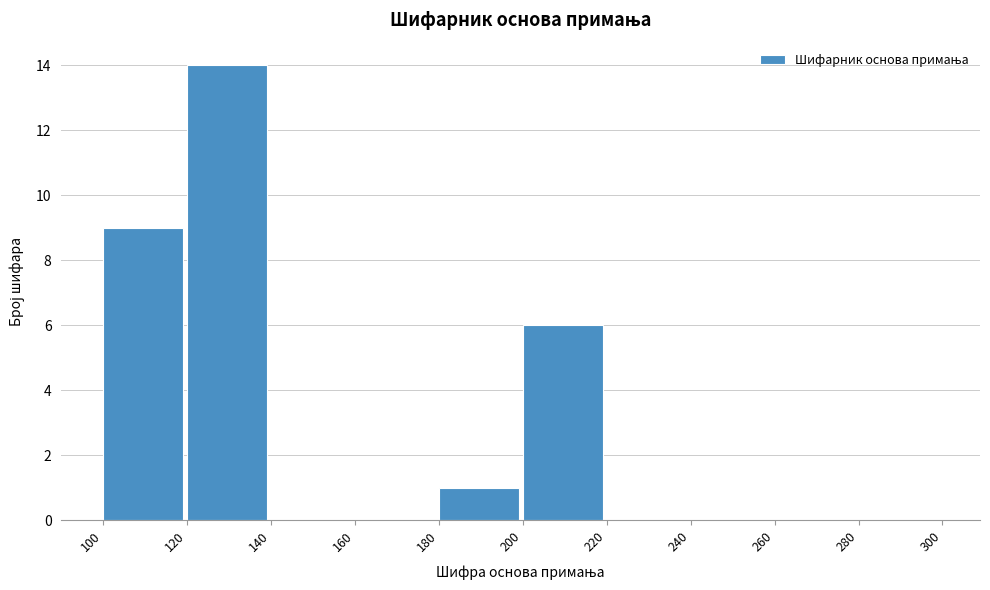

Reading left to right, list every bar in this chart as the range it spans on the x-axis followed by its height. The values are not printed on the chart, so give them approximately, as read against the axis.

100 to 120: 9
120 to 140: 14
140 to 160: 0
160 to 180: 0
180 to 200: 1
200 to 220: 6
220 to 240: 0
240 to 260: 0
260 to 280: 0
280 to 300: 0